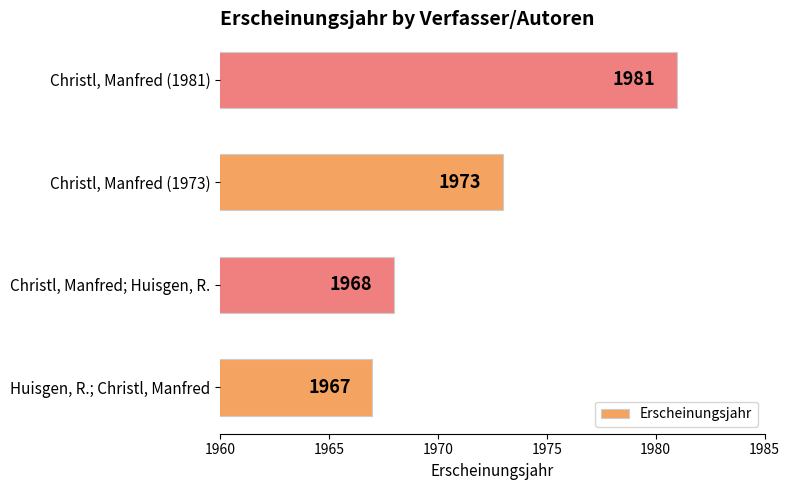

What is the average value?

1972